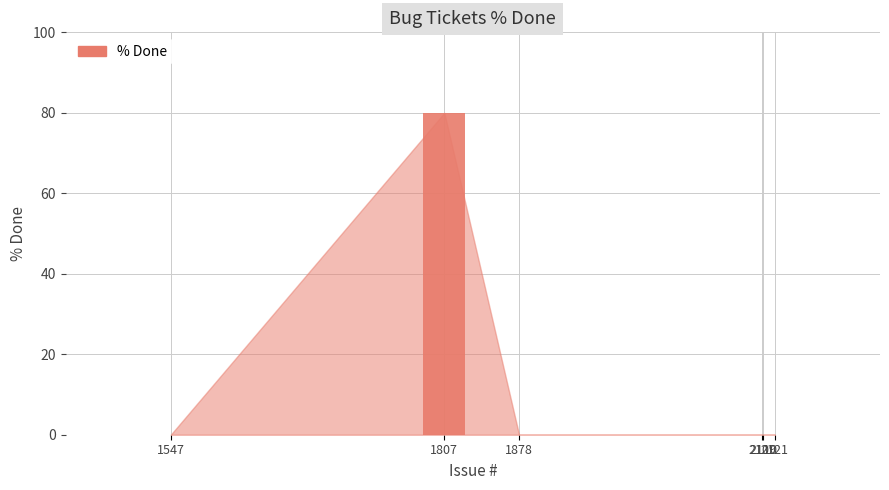

Is it true that the value at 2110 is 0?

True